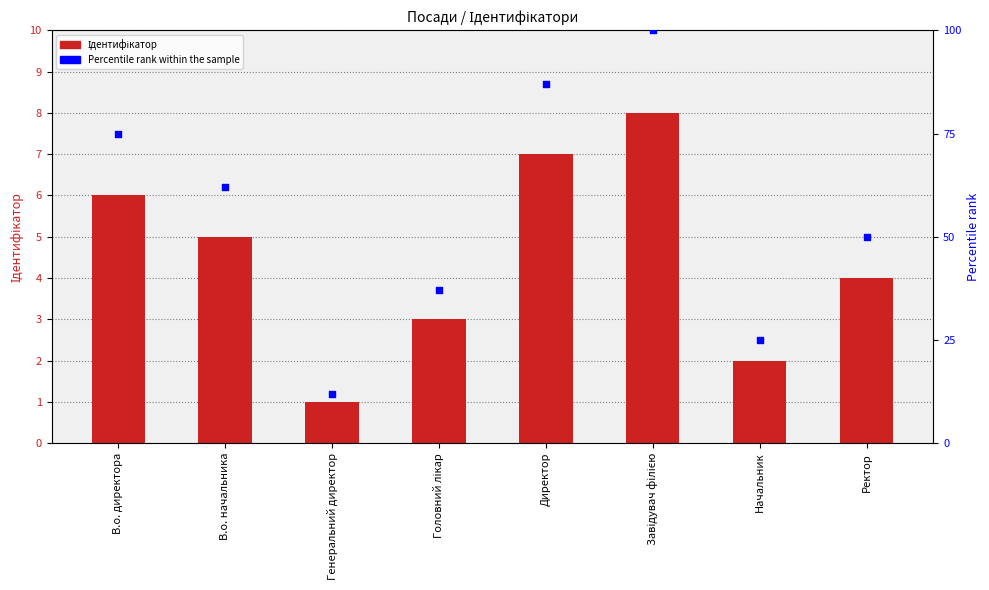

Which series has the largest total across all categories?

Percentile rank